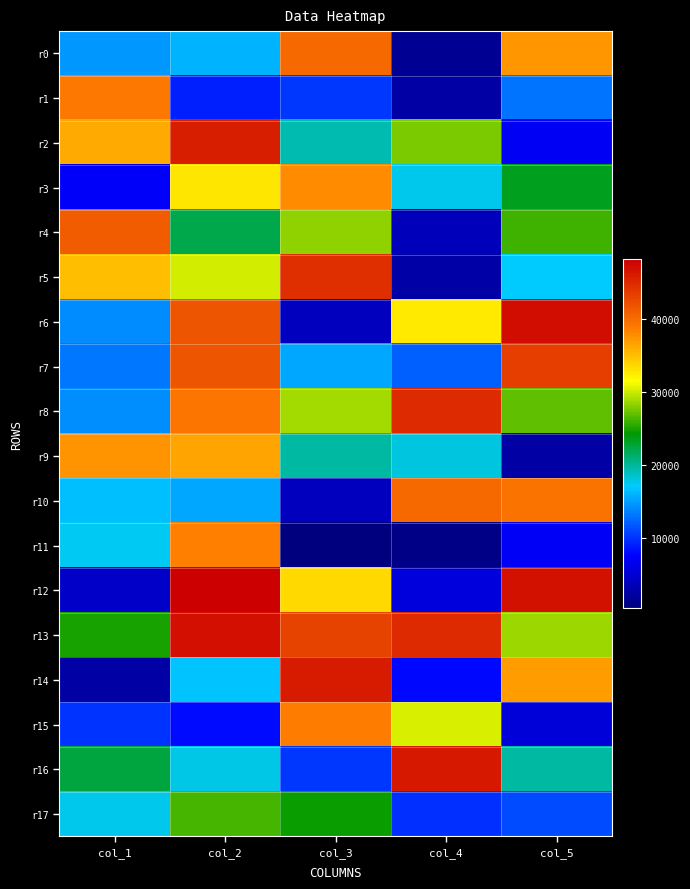

Which series changed the most between col_1 and col_4?

r4